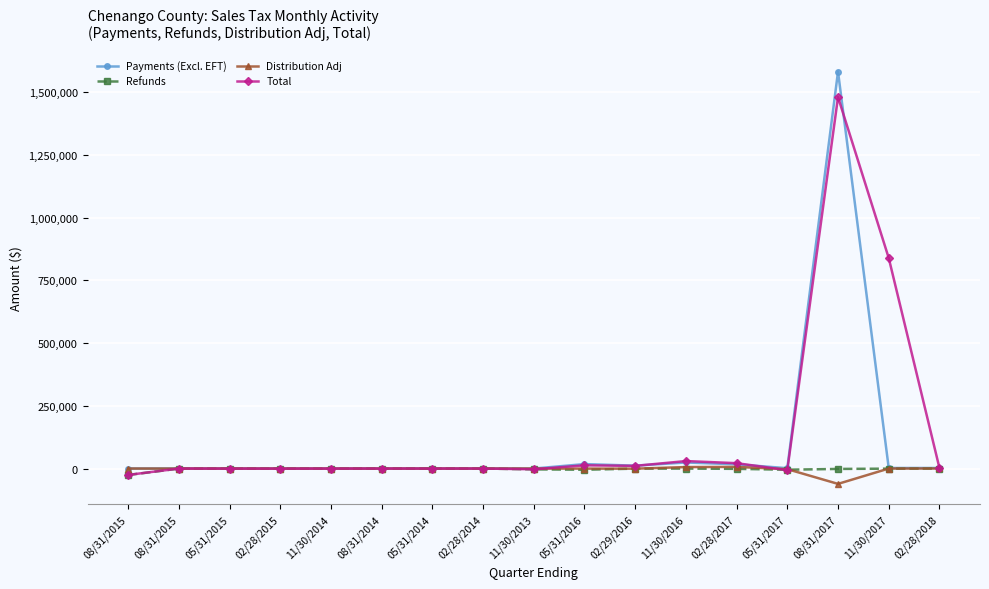

How many values in the Payments (Excl. EFT) series exceed 169?

9